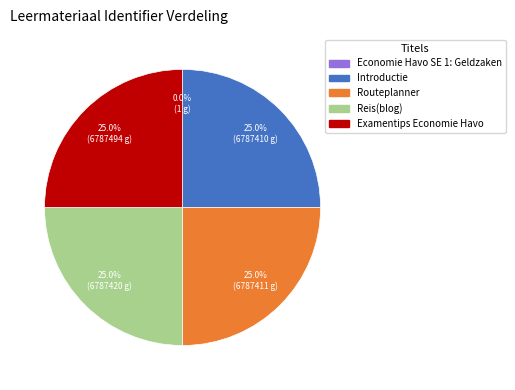

To the nearest percent, what is the combined percentage of Examentips Economie Havo and Introductie?

50%